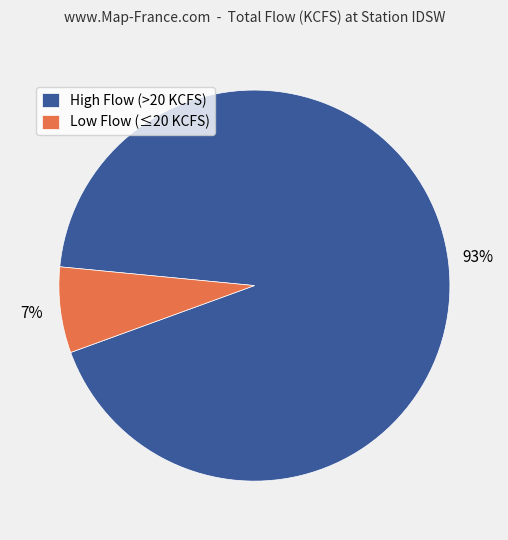

To the nearest percent, what is the average slice percentage?

50%